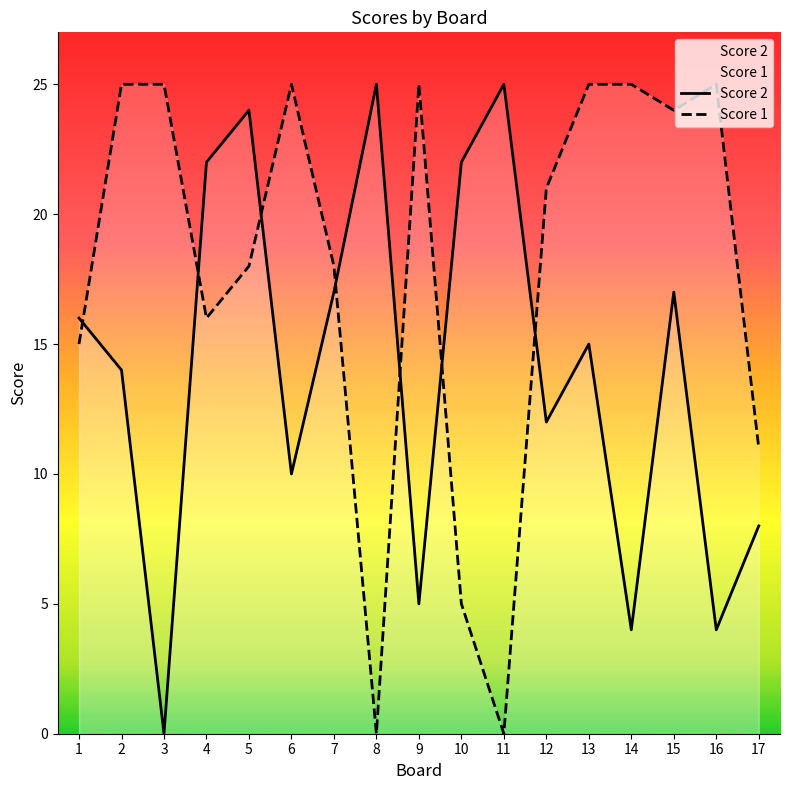

Which series changed the most between 3 and 8?

Score 2